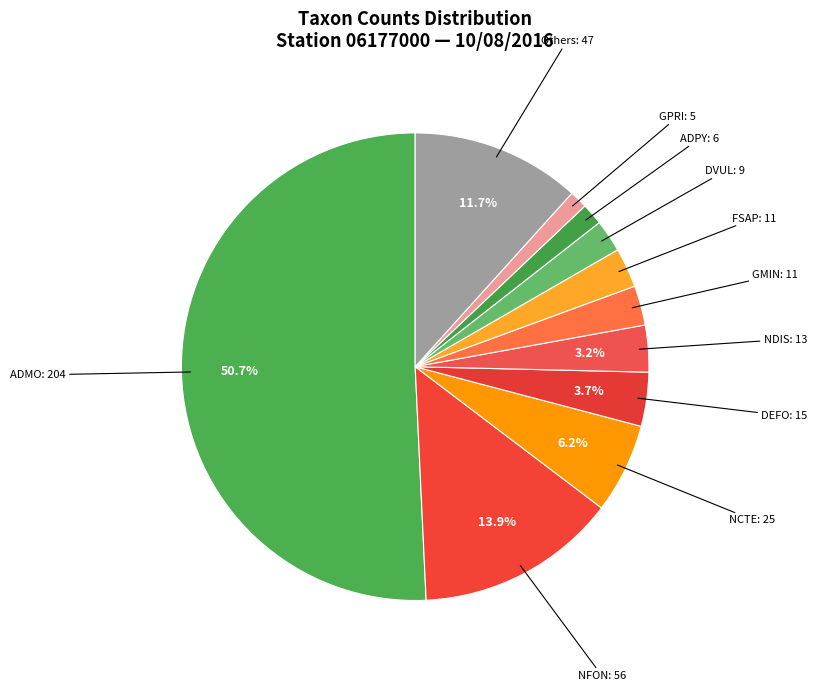

Between GPRI and DVUL, which is larger?

DVUL